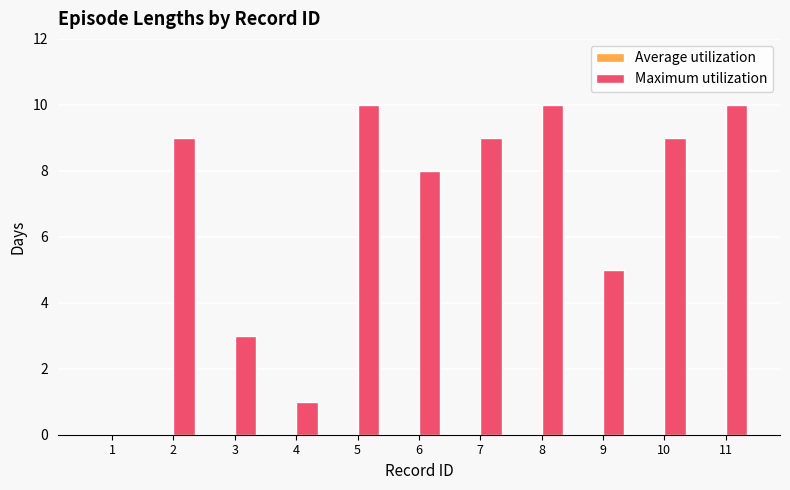

Reading left to right, what are all the values shown in this chart?

1=0	2=9	3=3	4=1	5=10	6=8	7=9	8=10	9=5	10=9	11=10